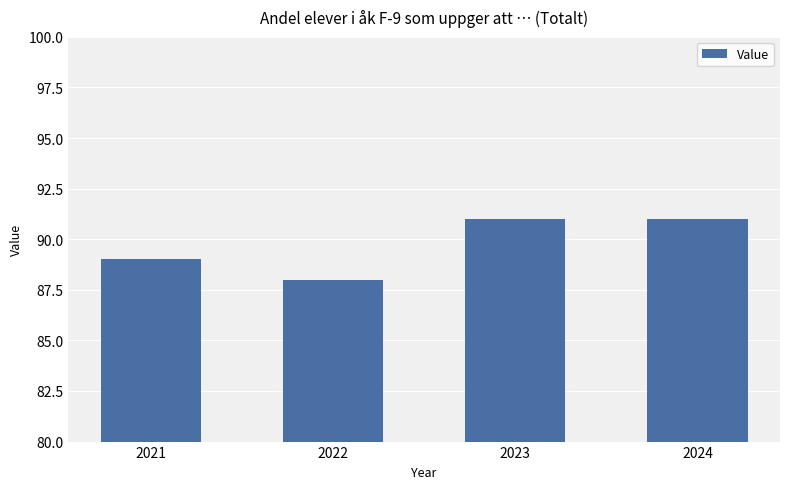

The value at 2023 is 57. True or false?

False